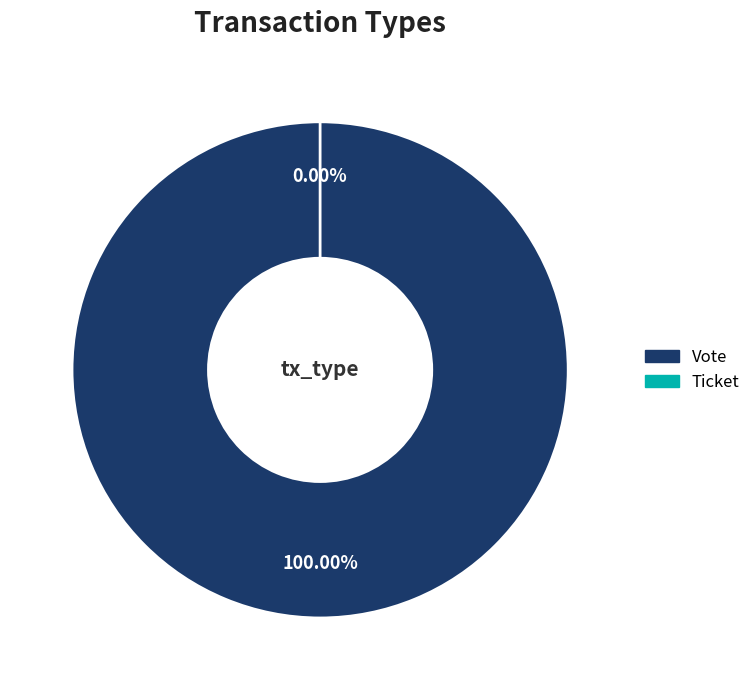

To the nearest percent, what is the average slice percentage?

50%